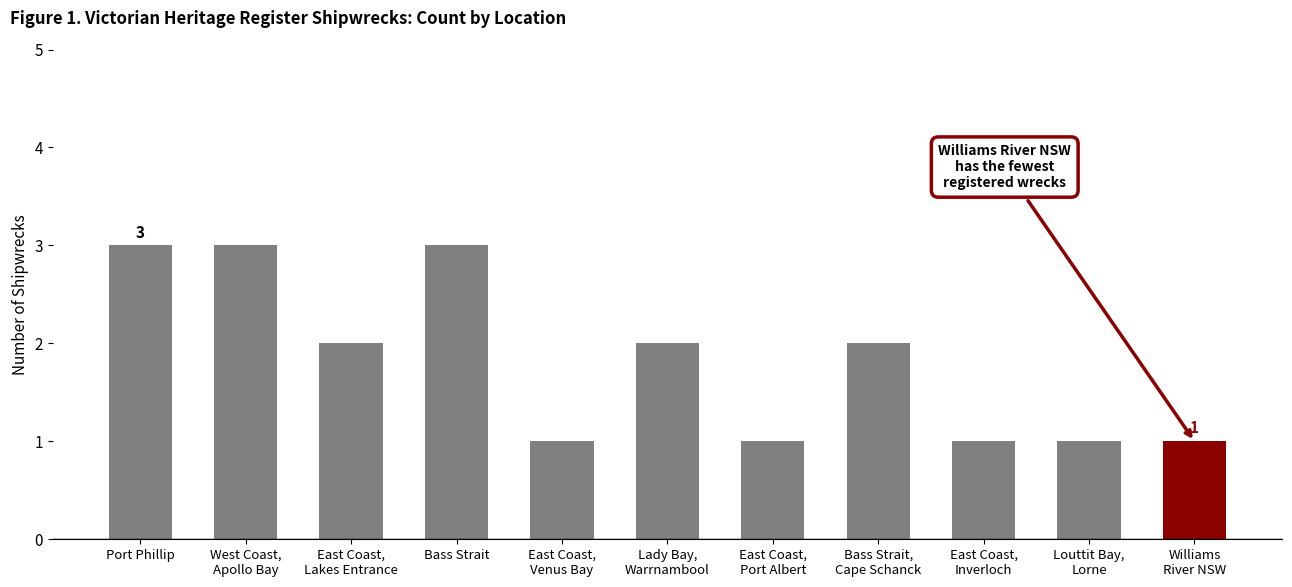

Reading left to right, transcribe all the data shown in this chart.

3	3	2	3	1	2	1	2	1	1	1